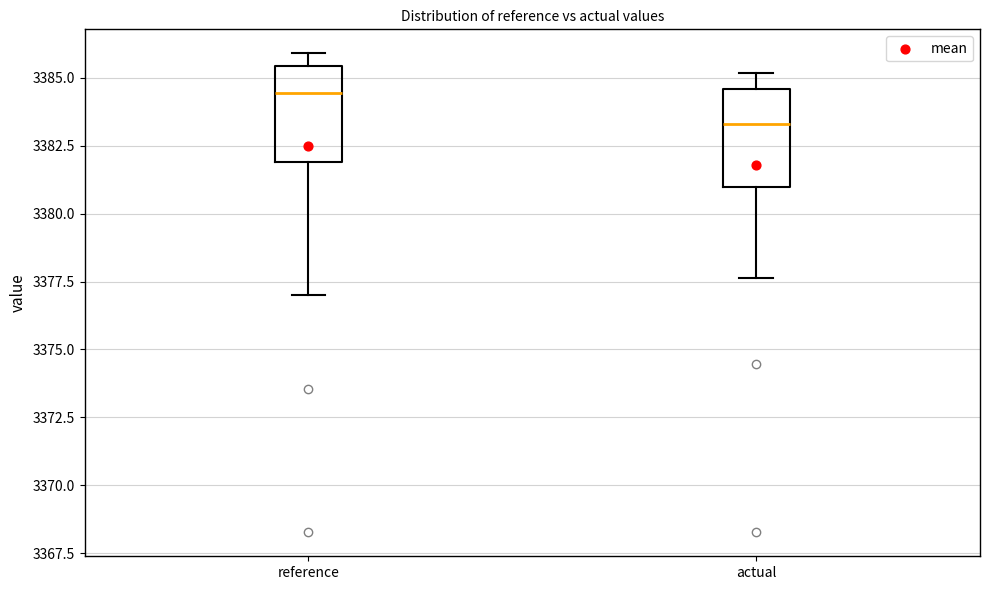

Reading left to right, read every box against the y-axis: the position of its median line, the range the box covers, and the ends of its whiskers. The values are not printed on the chart, so give them approximately, as read against the axis.

reference: median 3384.5, box 3382.0 to 3385.5, whiskers 3377.0 to 3386.0
actual: median 3383.5, box 3381.0 to 3384.5, whiskers 3377.5 to 3385.0